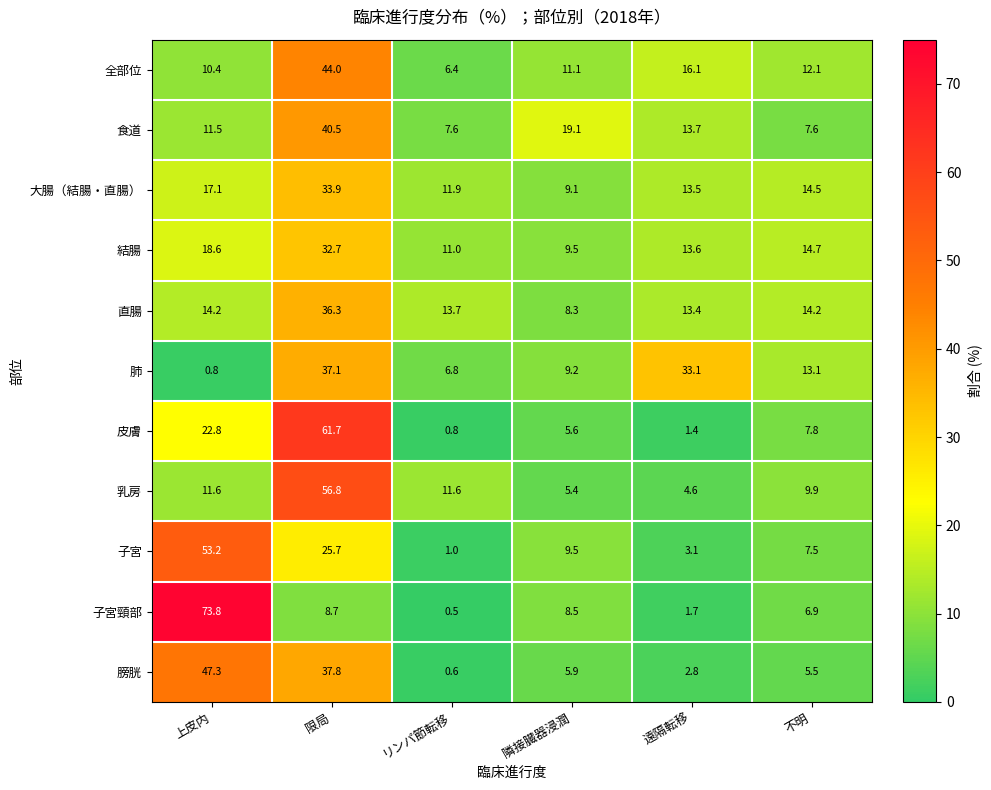

True or false: 子宮 has a value of 1.0 at リンパ節転移.

True